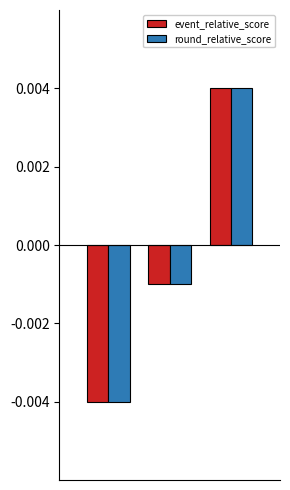

What are all the series names shown in the legend?

event_relative_score, round_relative_score